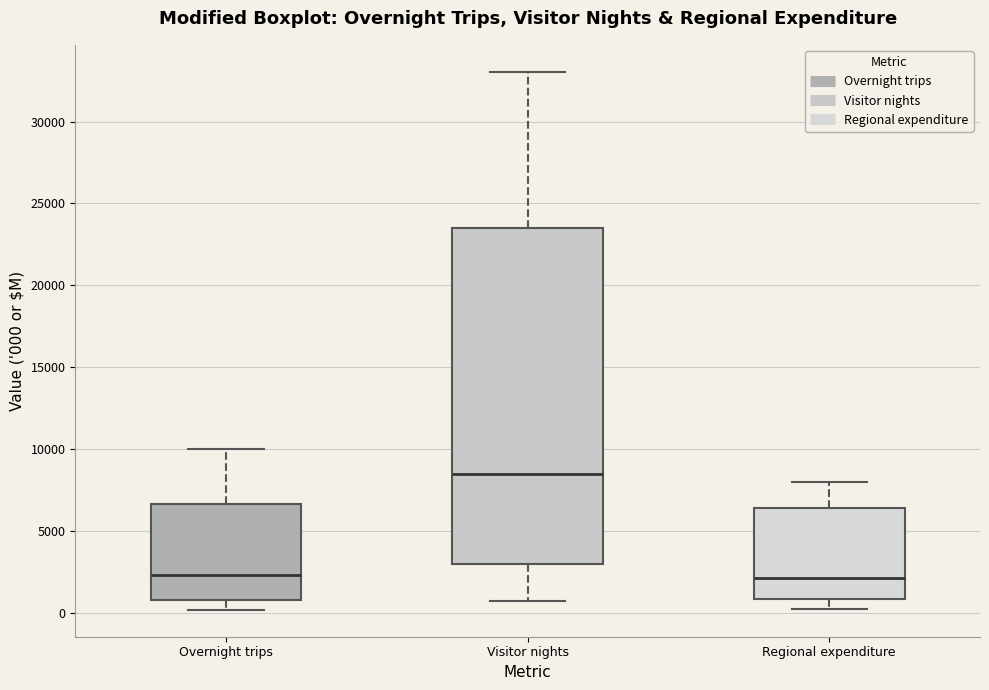

Where is the upper edge of the box for Visitor nights on the y-axis? The values are not printed on the chart, so give them approximately, as read against the axis.

23500